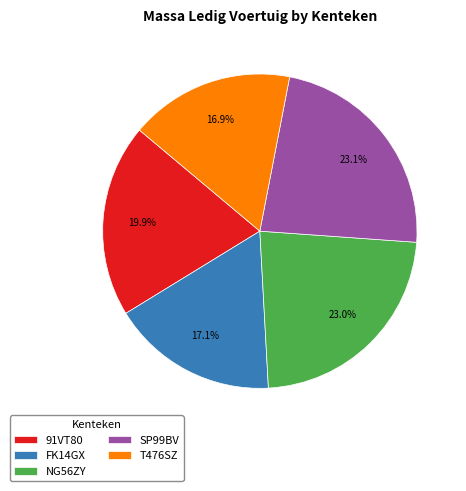

What portion of the pie excludes SP99BV?

76.9%